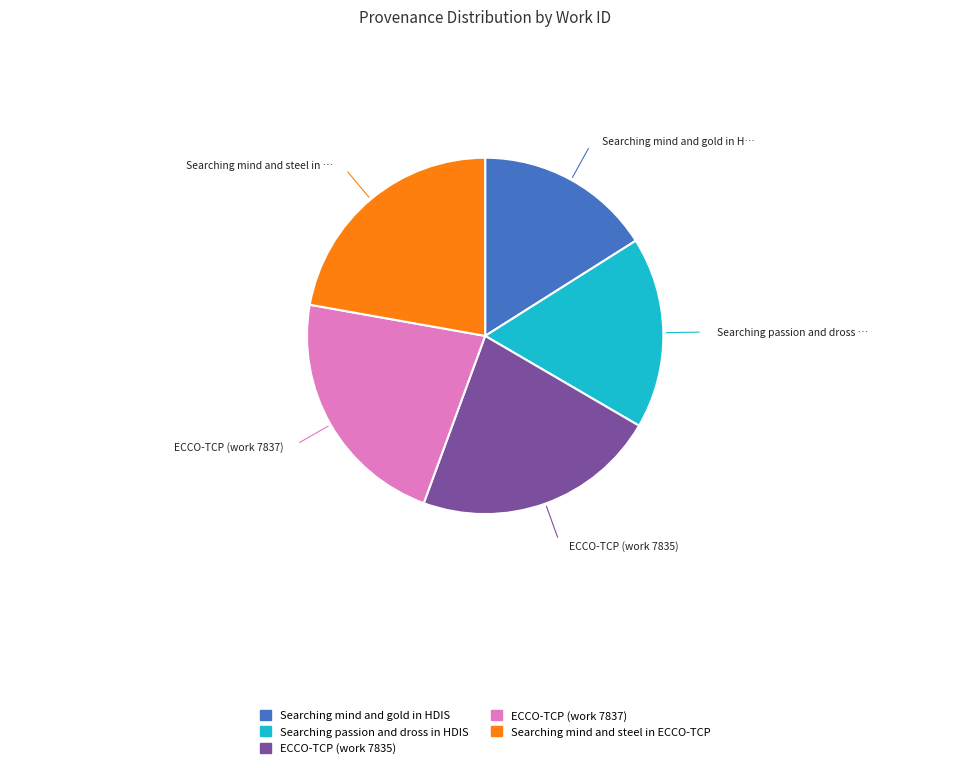

Do Searching passion and dross in HDIS and ECCO-TCP (work 7837) together represent more than half of the pie?

No